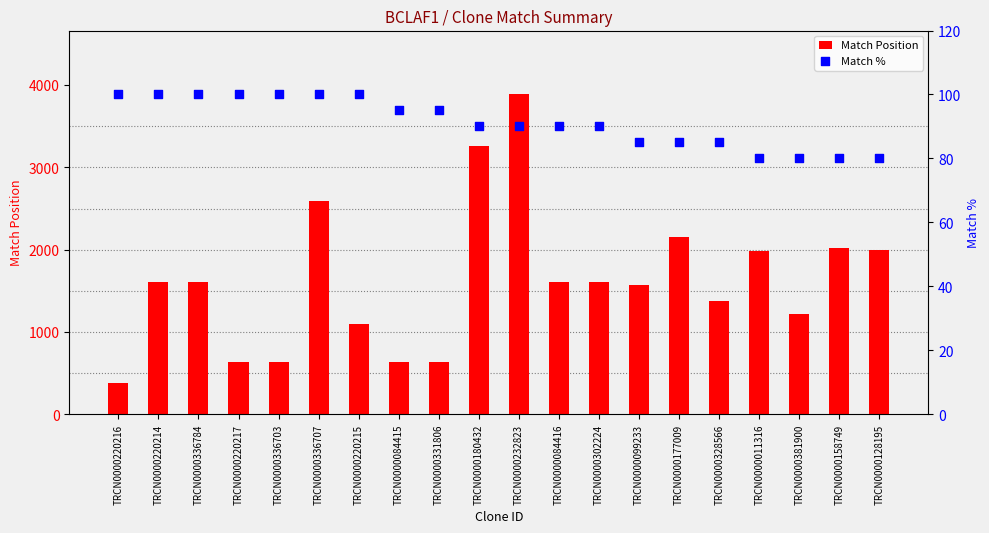

What is the total value across all series at TRCN0000128195?

2080